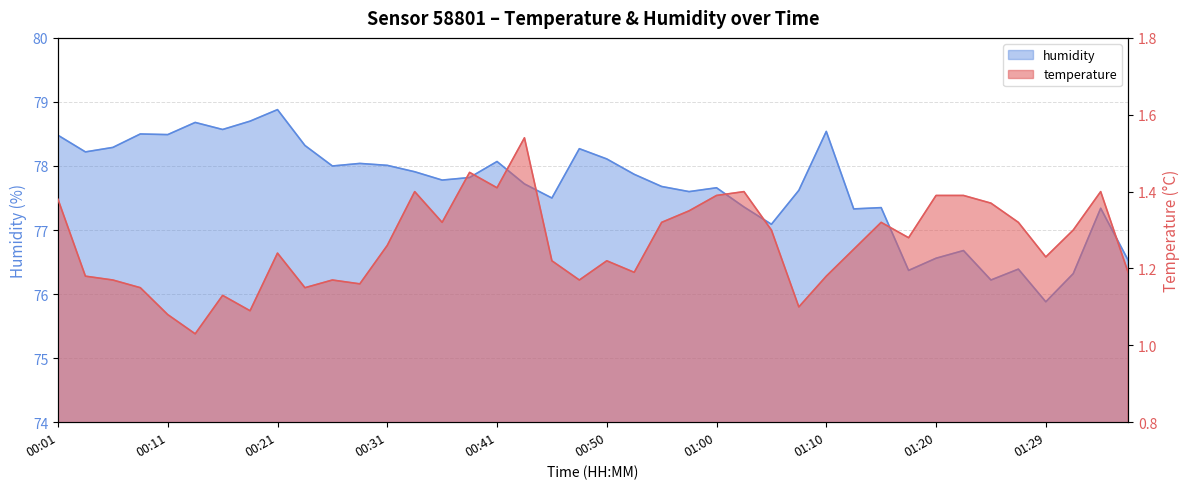

What is the average value of the humidity series?

77.7